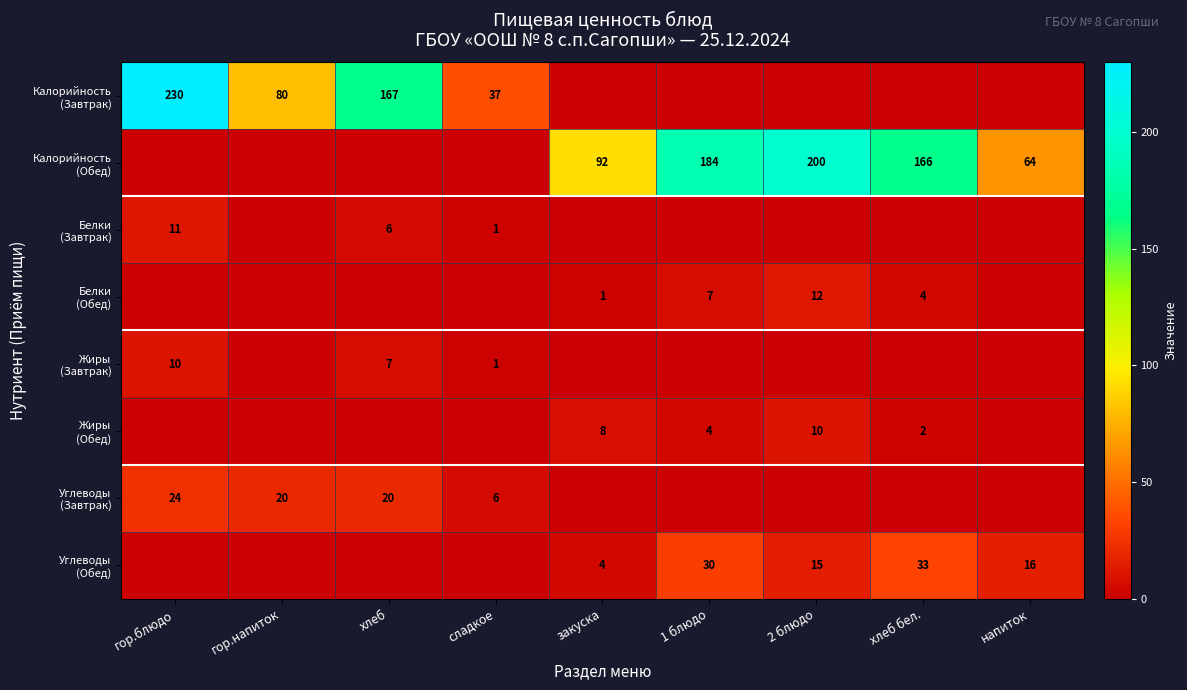

How many Углеводы (Завтрак) values are between 0 and 20?

8